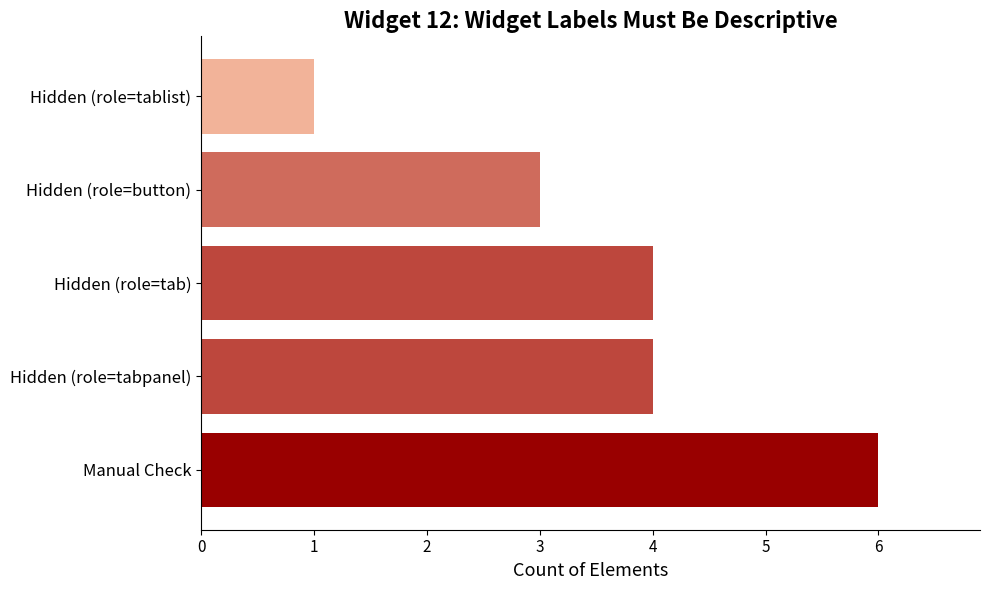

The value at Hidden (role=tab) is 4. True or false?

True